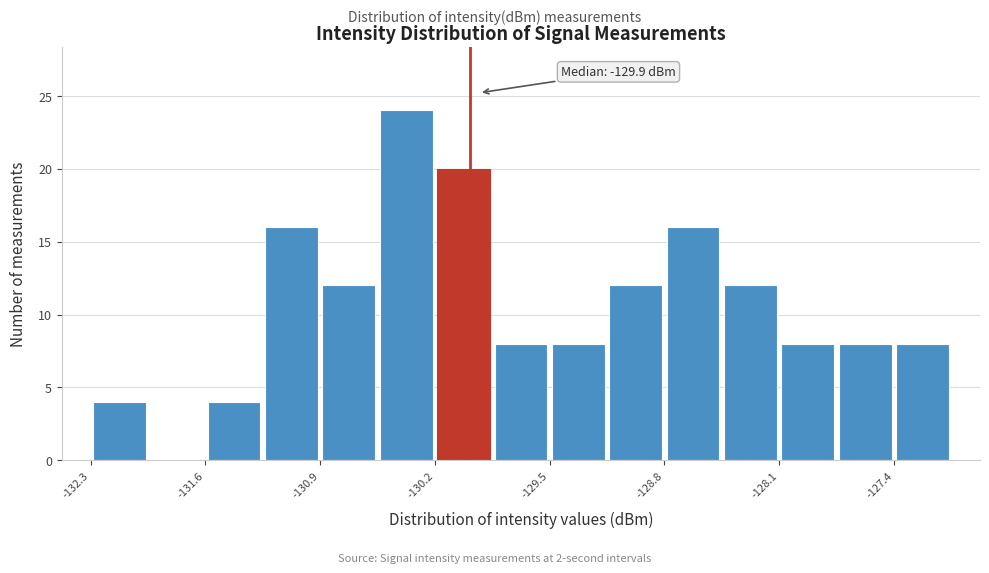

Read against the x-axis, roughly where is the centre of the tallest bar?

-130.4